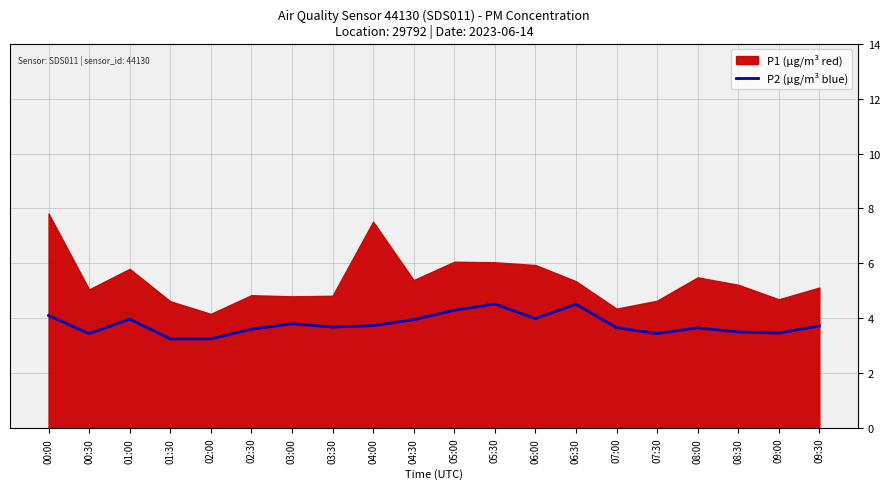

What is the highest value of the P2 (µg/m³ blue) series?

4.5